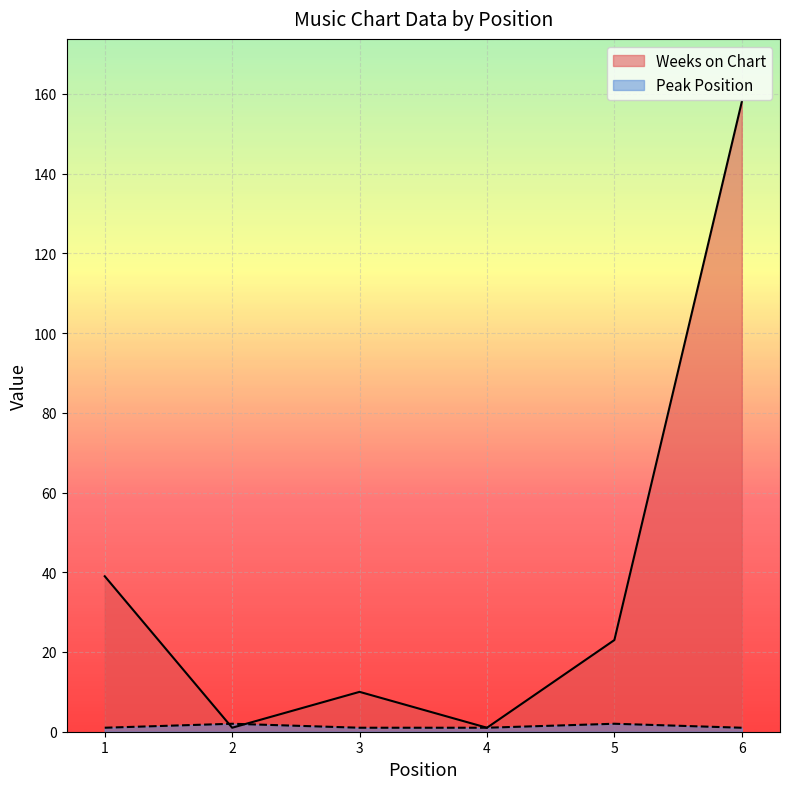

At how many categories does at least one series exceed 154?

1